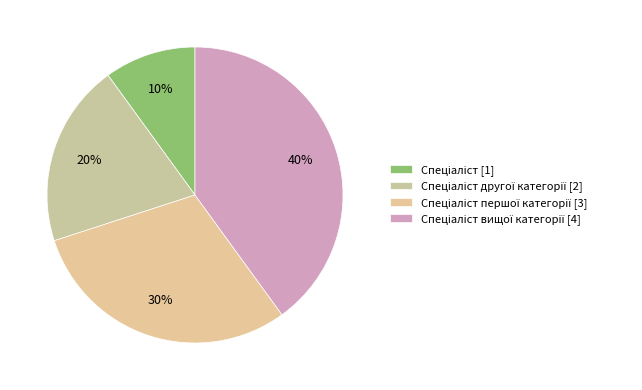

How many slices are in this pie chart?

4